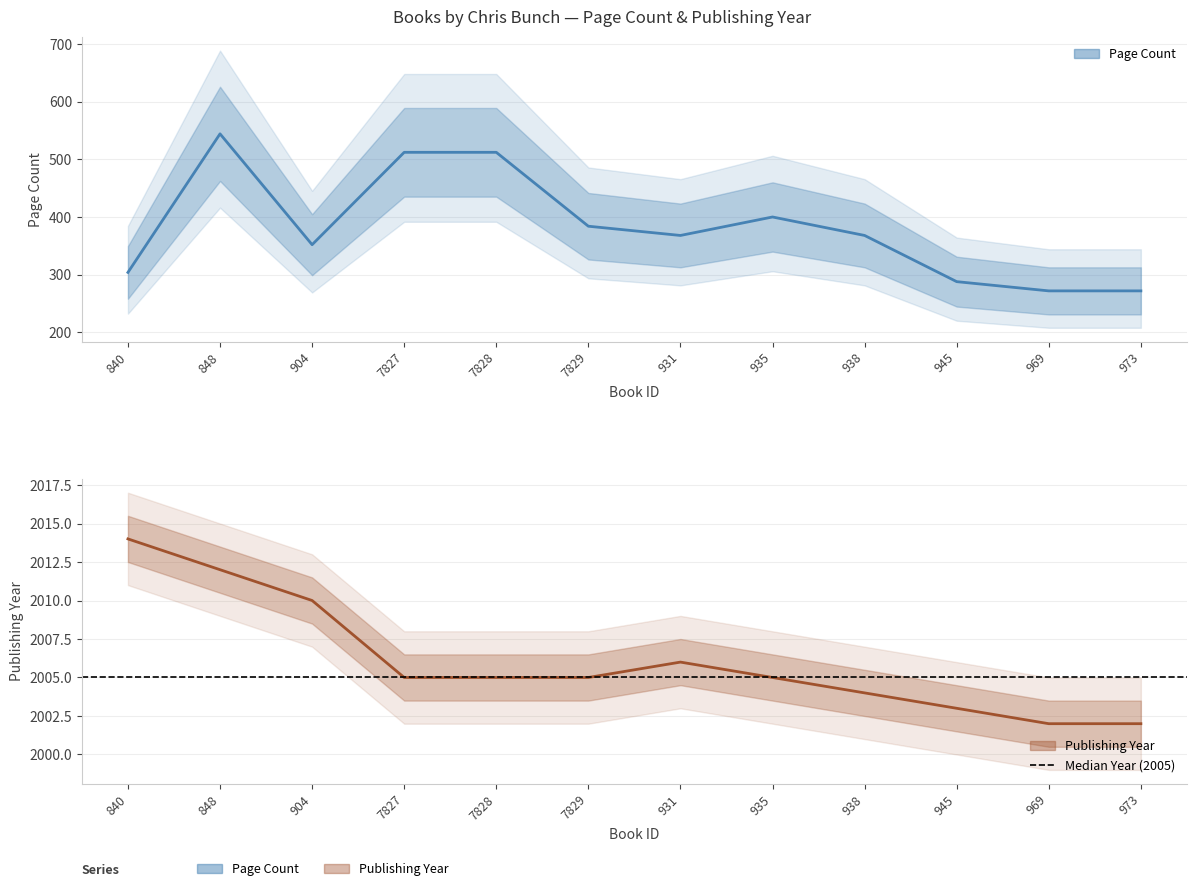

What is the value of the publishingYear point at the 7th from the left?

2006